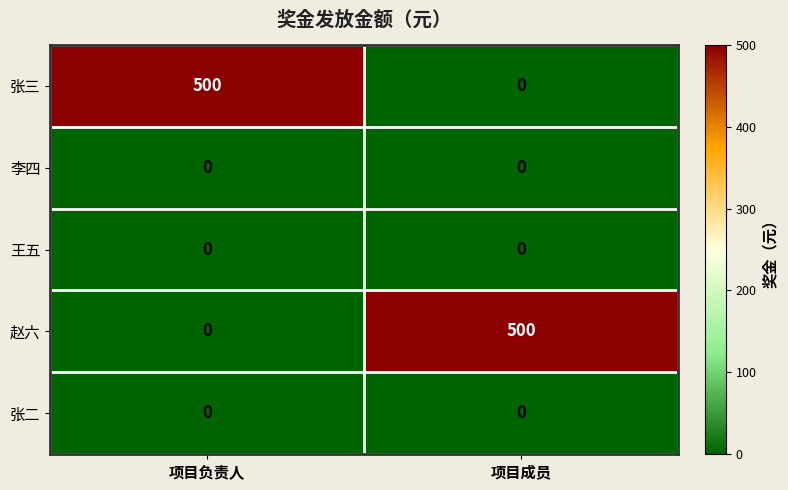

At how many categories does at least one series exceed 245?

2